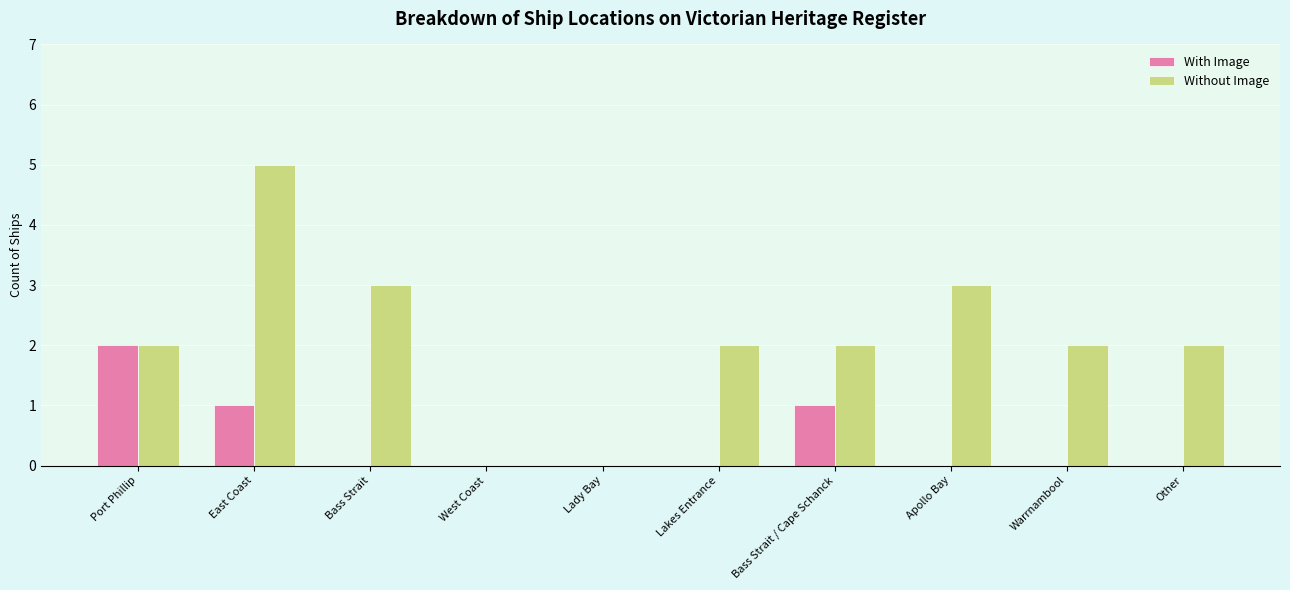

Which series changed the most between Bass Strait and Other?

Without Image